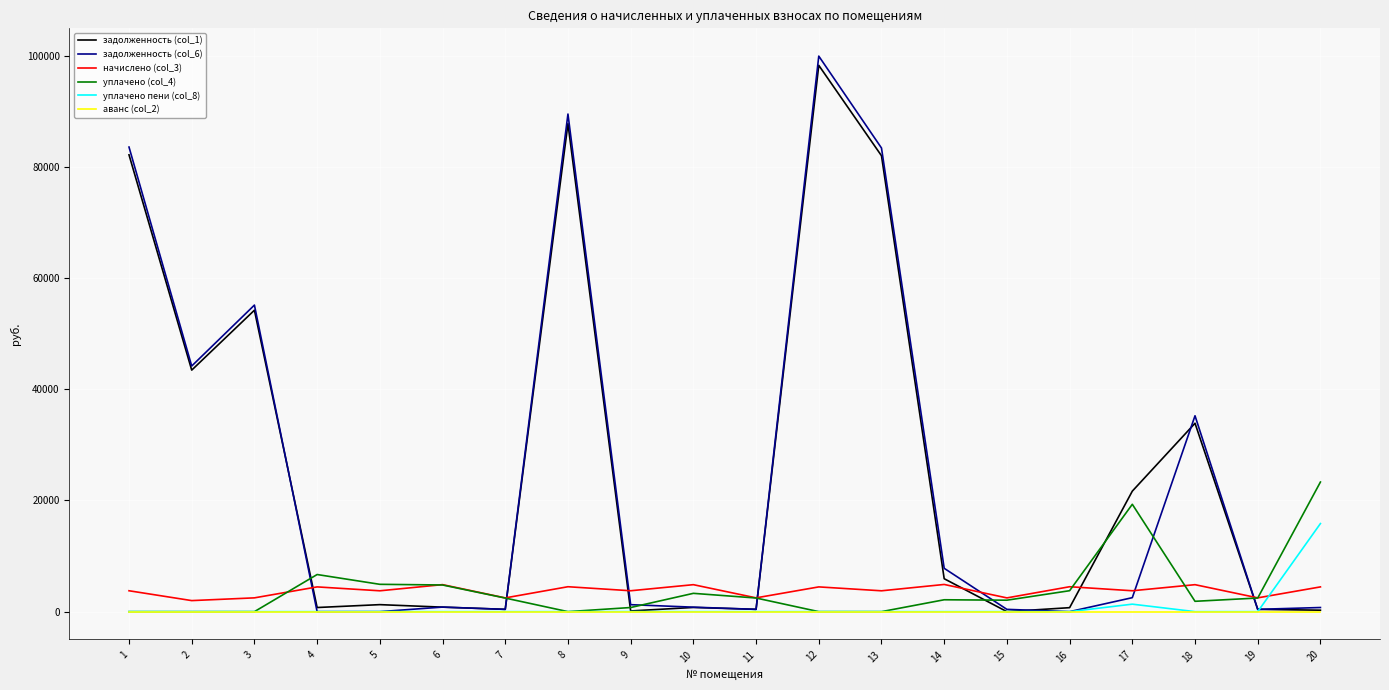

What is the maximum value shown in the chart?

99897.2